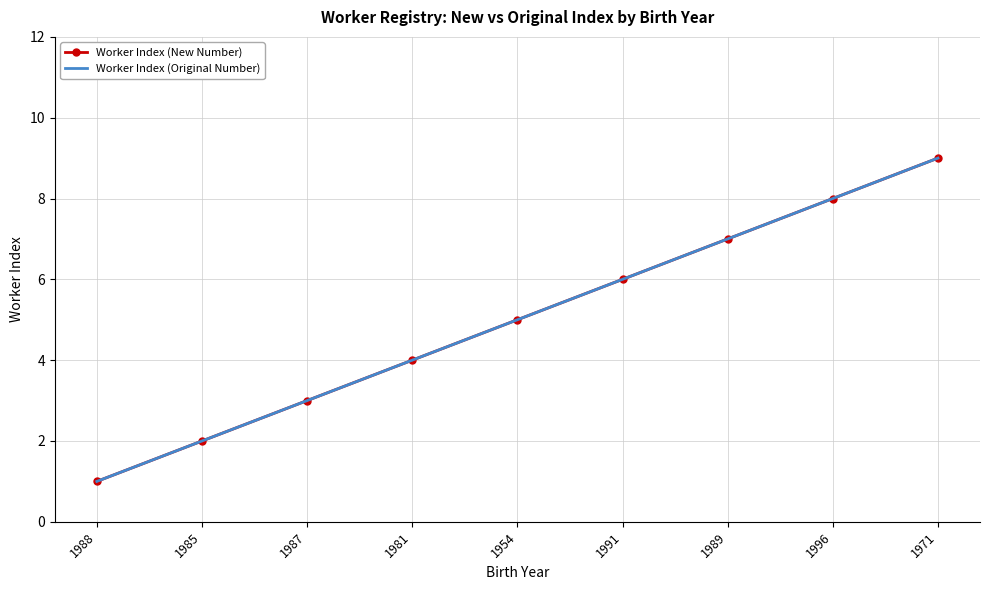

Is the value of Worker Index (Original Number) at 1996 greater than the value of Worker Index (New Number) at 1988?

Yes